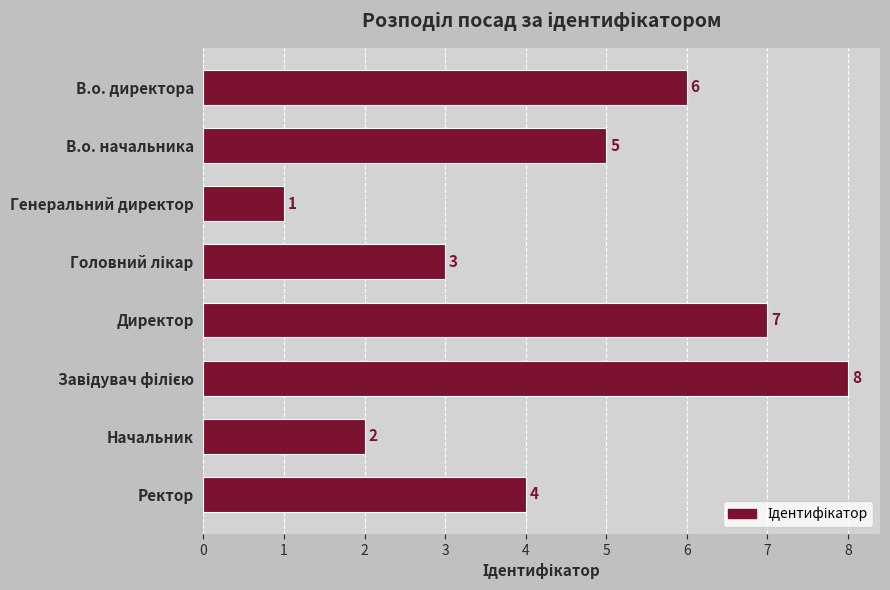

How many distinct data groups are displayed?

1